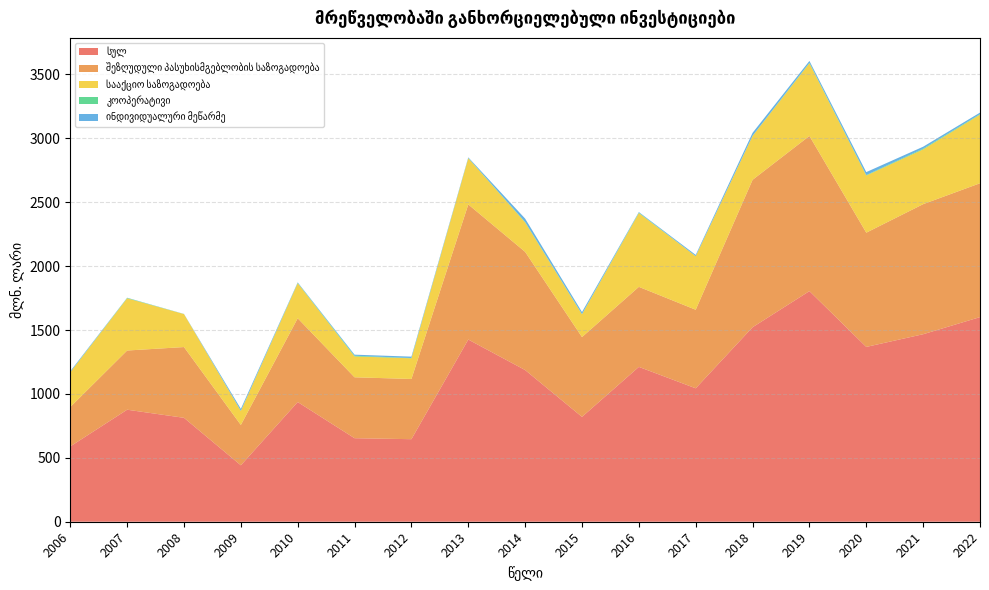

Reading right to left, transcribe all the data shown in this chart.

სულ: 1601.1	1467.2	1367.9	1804.5	1521.8	1044.0	1211.6	820.4	1186.9	1425.6	645.9	653.6	936.5	441.6	813.1	876.5	589.2
შეზღუდული პასუხისმგებლობის საზოგადოება: 1047.4	1017.7	893.9	1214.3	1153.5	614.8	626.3	624.4	924.8	1057.1	471.2	476.6	655.6	315.6	553.7	463.2	308.4
სააქციო საზოგადოება: 536.9	428.6	447.4	568.9	343.7	419.2	577.5	178.3	230.4	361.8	161.7	163.4	274.4	109.6	257.9	408.8	271.9
კოოპერატივი: 4.2	5.9	3.7	3.5	1.1	0.4	3.3	2.1	3.4	1.8	2.3	5.3	2.4	1.4	0.6	2.9	1.1
ინდივიდუალური მეწარმე: 11.8	15.0	22.9	14.5	23.0	9.5	4.5	15.6	26.4	4.9	10.7	8.3	4.1	15.0	0.7	1.4	7.2